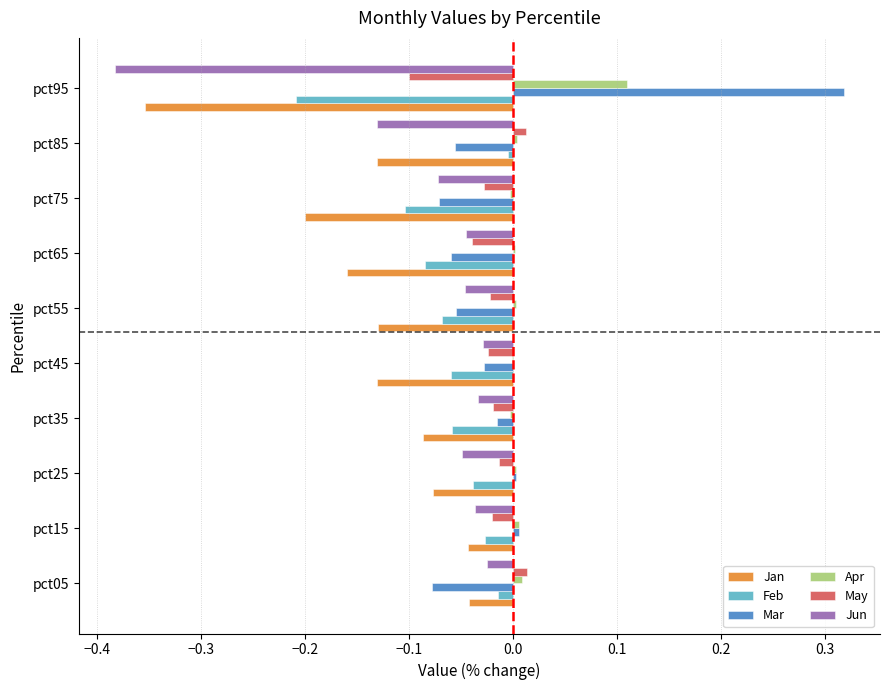

What is the sum of all Jun values?

-0.9